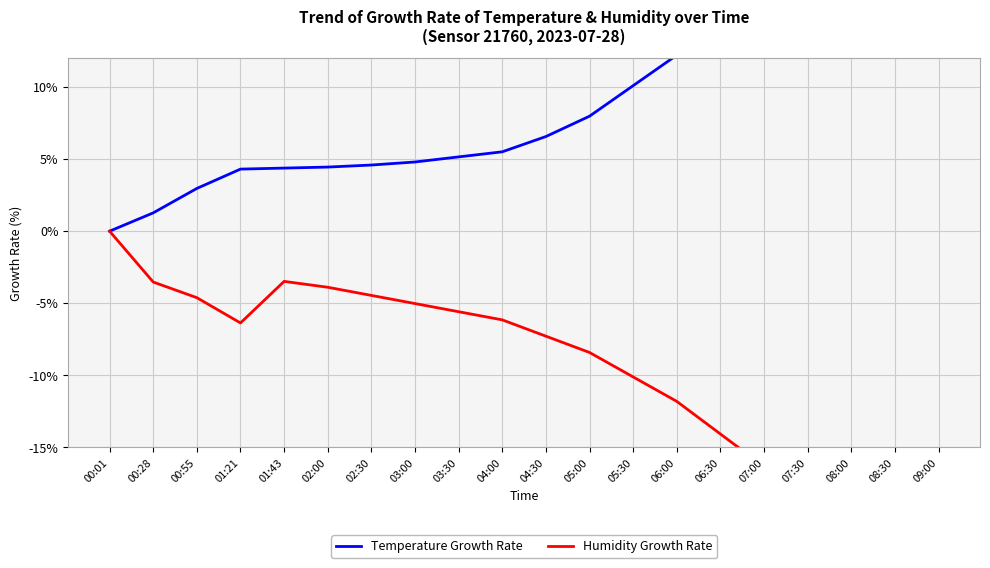

Rank the series by their average value, from lowest to highest.

Humidity Growth Rate, Temperature Growth Rate